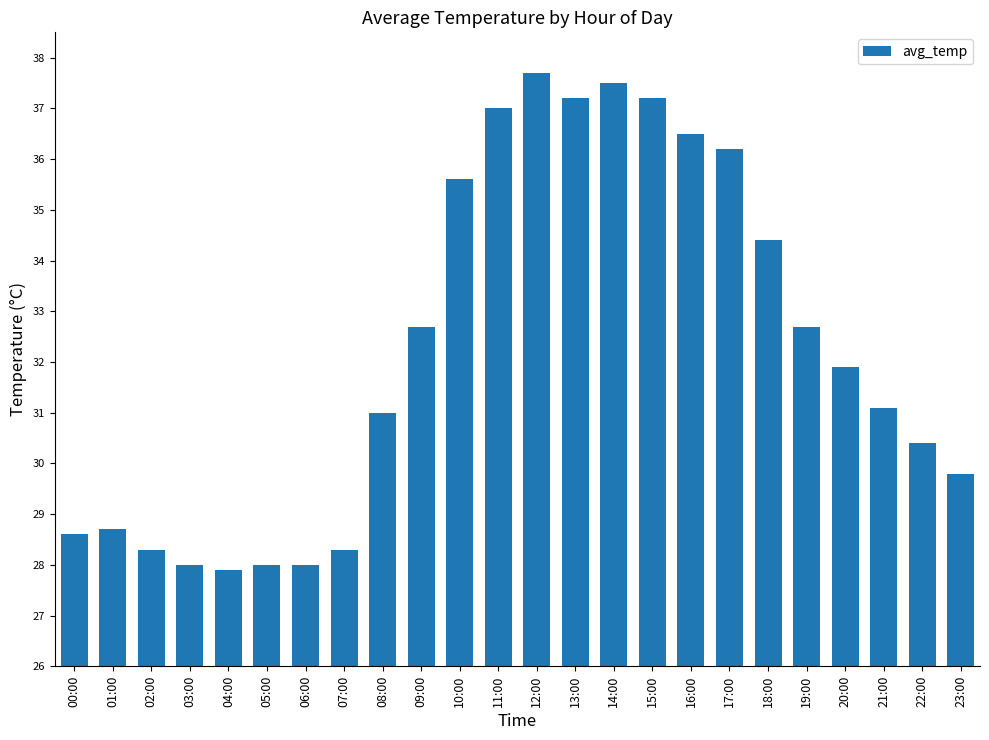

What is the difference between the second highest and second lowest values?

9.5